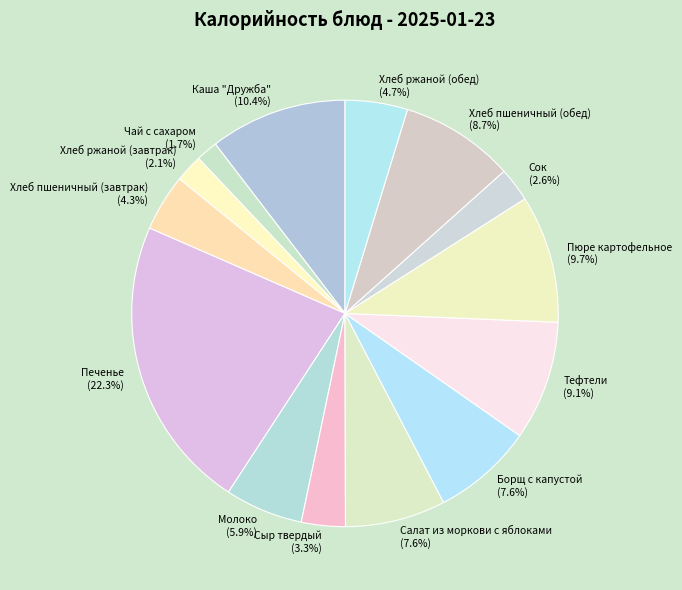

To the nearest percent, what is the combined percentage of Сыр твердый and Печенье?

26%